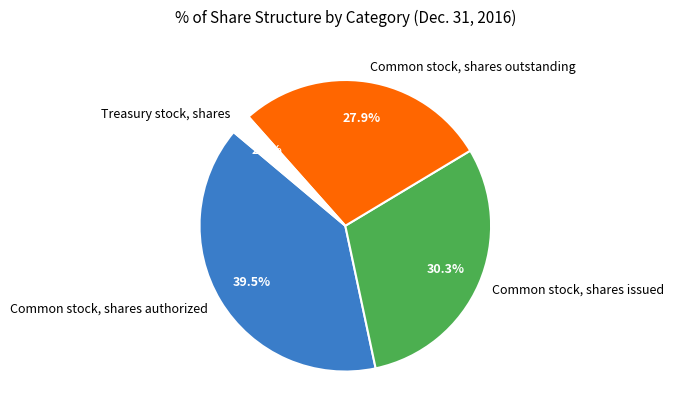

Rank the categories by value from lowest to highest.

Treasury stock, shares, Common stock, shares outstanding, Common stock, shares issued, Common stock, shares authorized